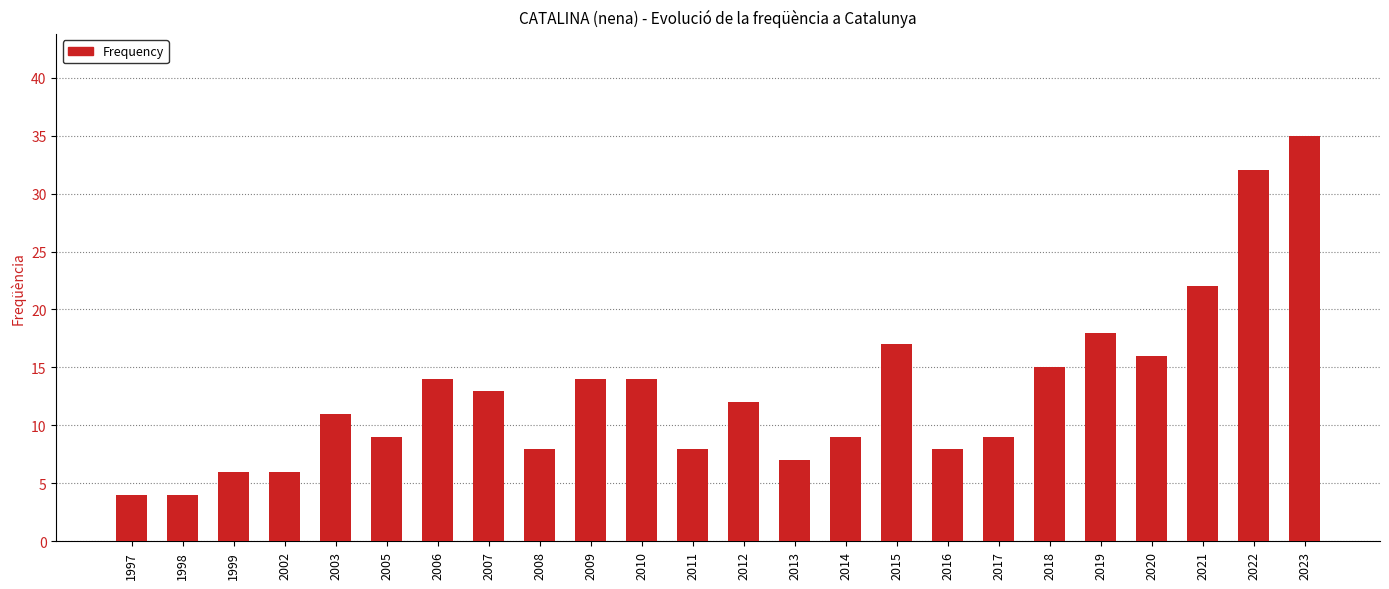

What is the ratio of the value at 2005 to the value at 2003?

0.8